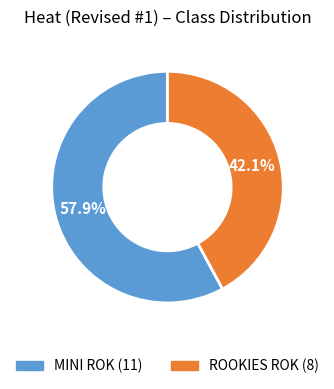

To the nearest percent, what percentage of the pie is ROOKIES ROK?

42%